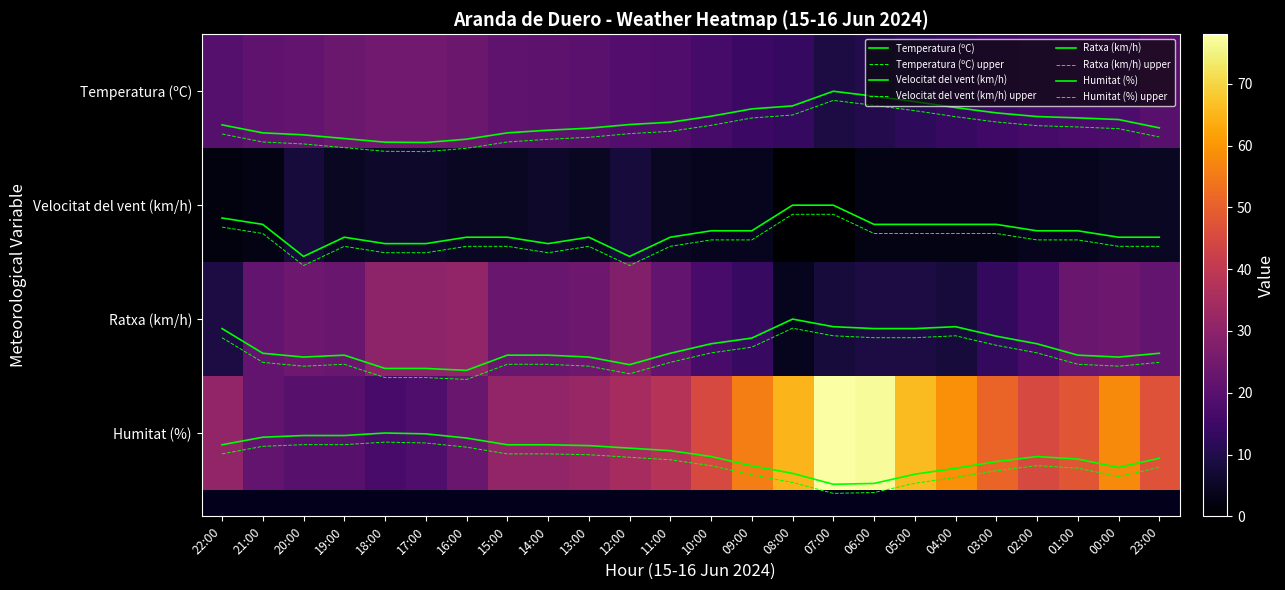

What is the total value across all series at 18:00?

92.2